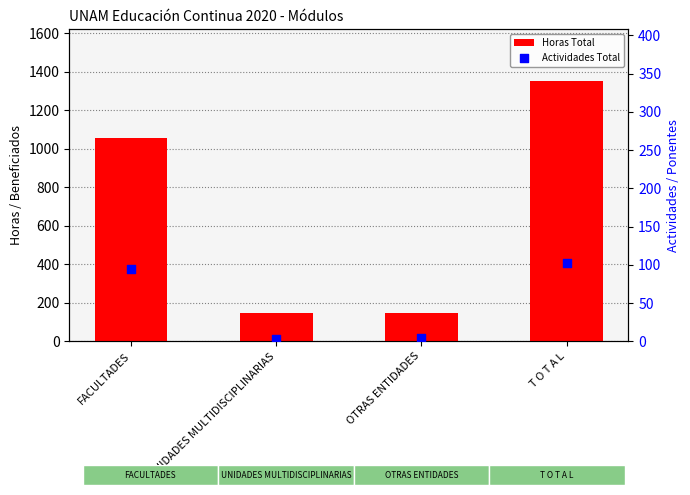

At which category is the sum across all series the highest?

T O T A L